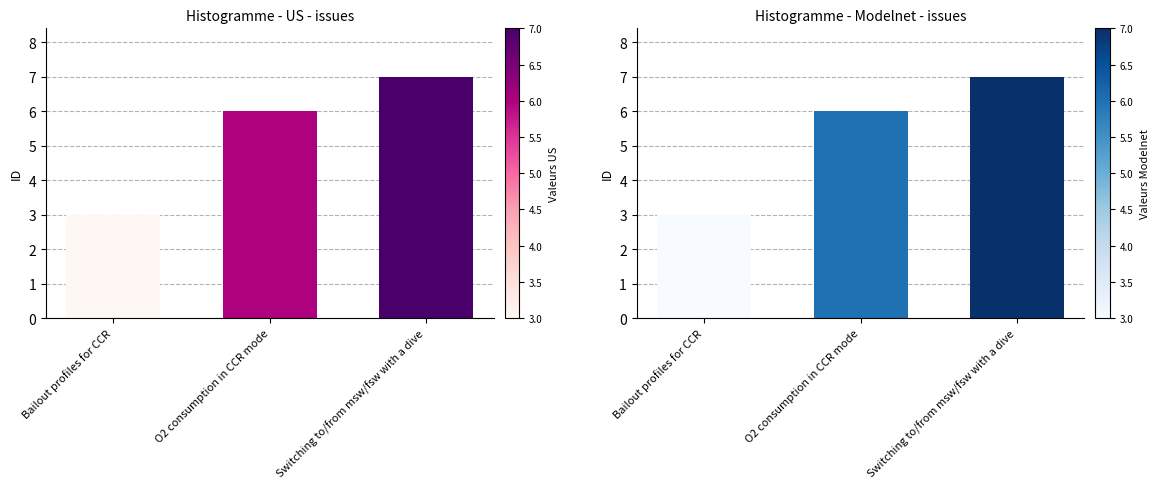

Where does the data first go above 6?

Switching to/from msw/fsw with a dive